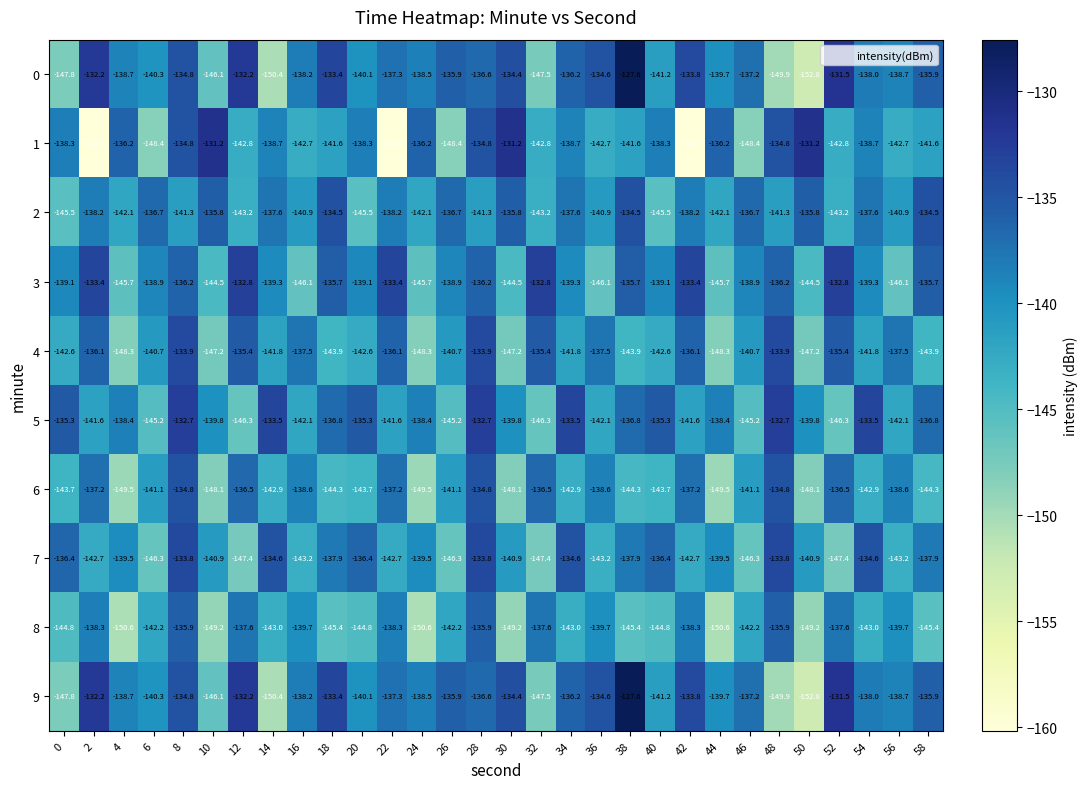

What is the smallest value displayed?

-160.2